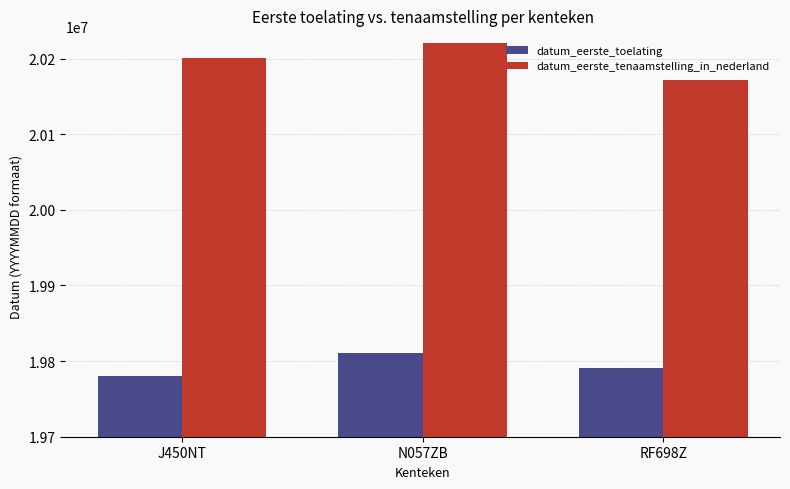

Read the datum_eerste_toelating value at N057ZB, to the nearest 50.

19810700